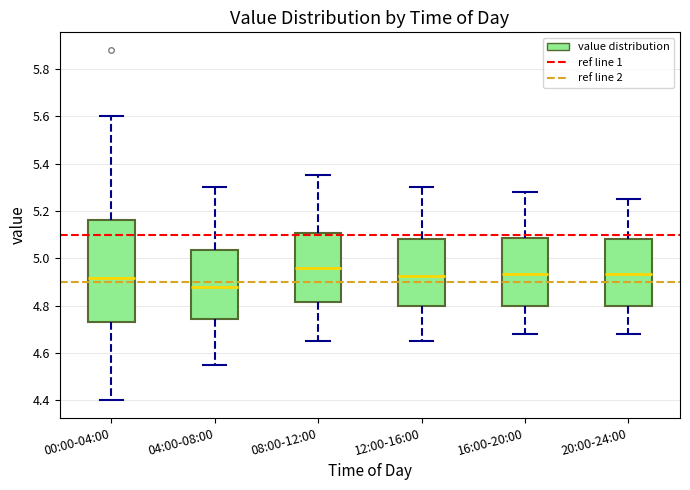

Which box's median line is the highest?

08:00-12:00